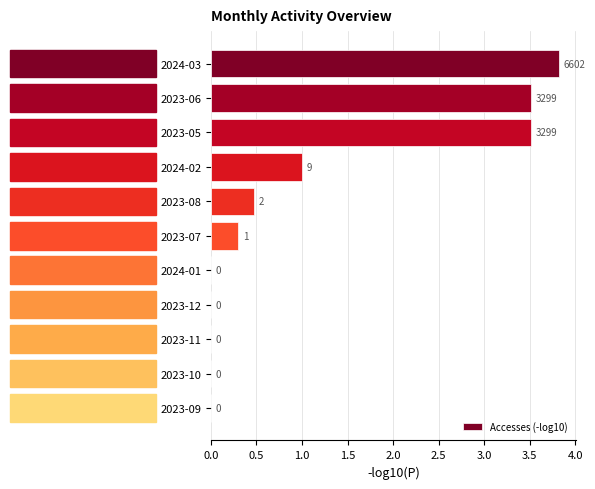

Between 2023-06 and 2023-11, which is larger?

2023-06